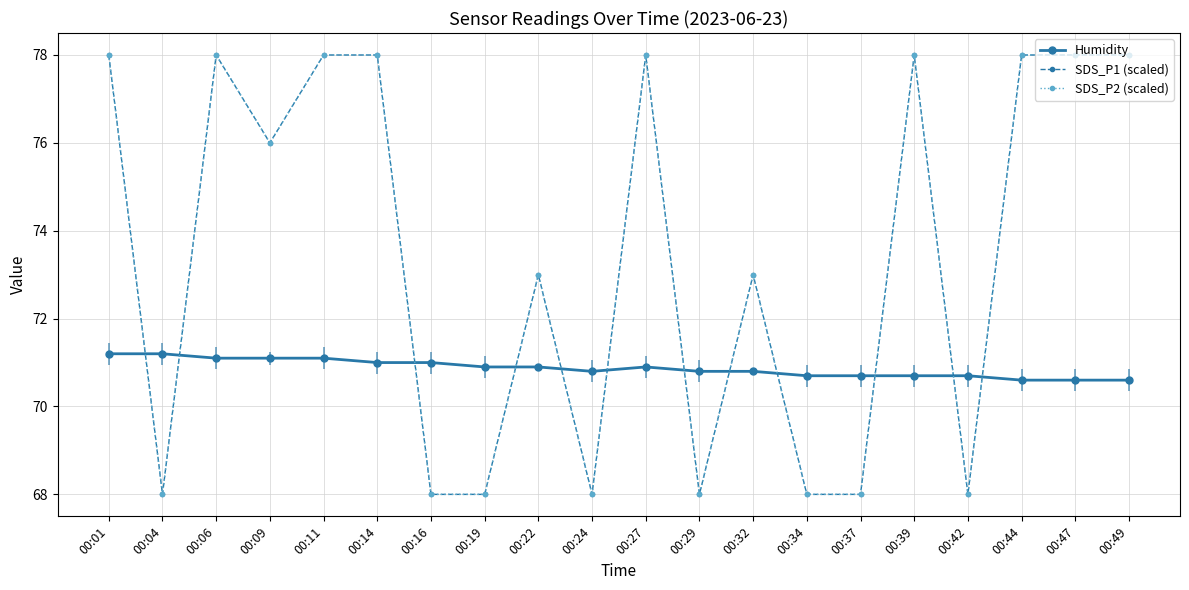

Is this an area chart (filled region under the line)?

No